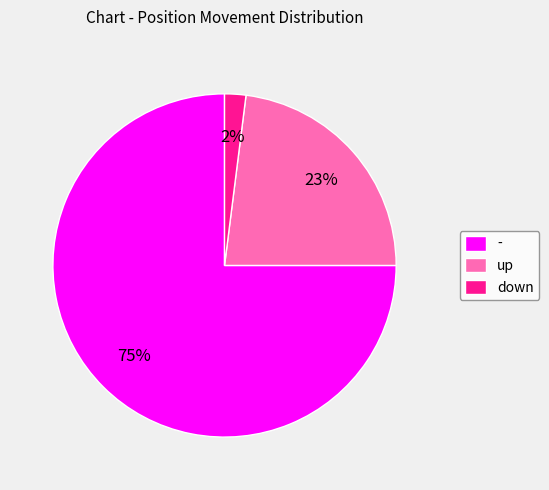

To the nearest percent, what portion does - represent?

75%